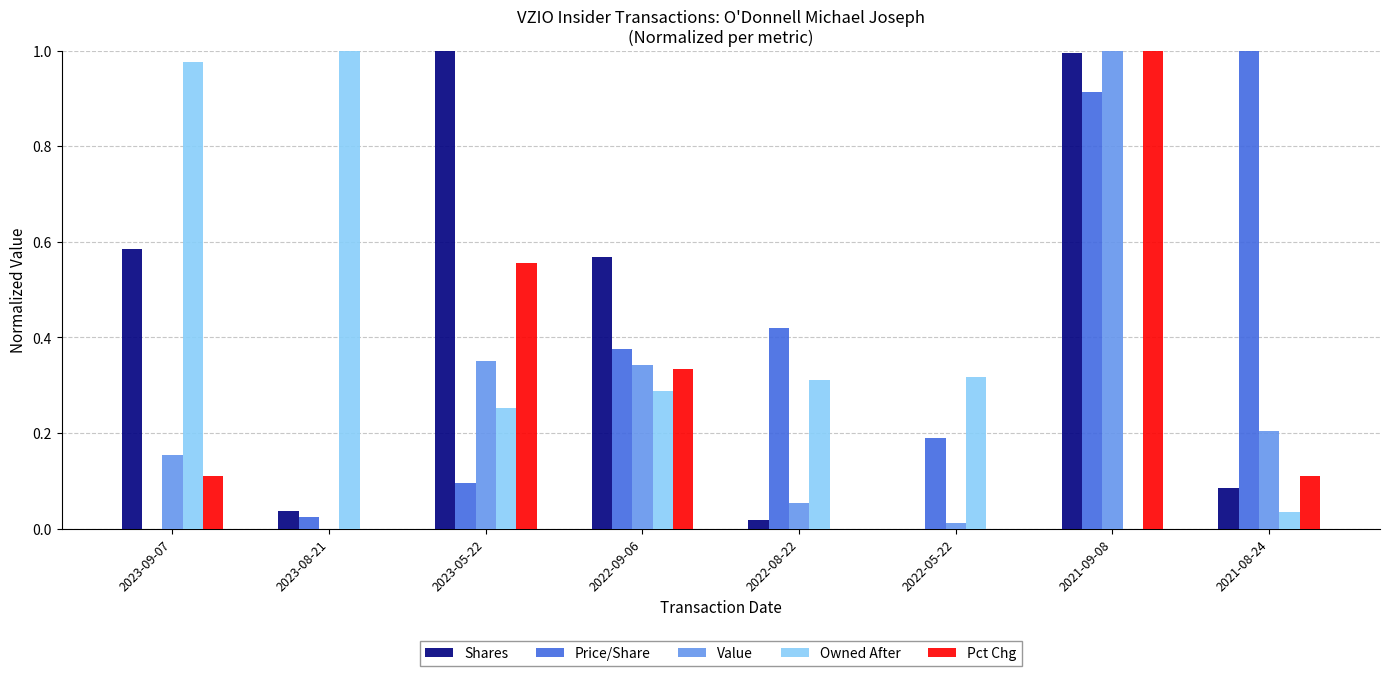

What is the sum of all Value values?

2.1